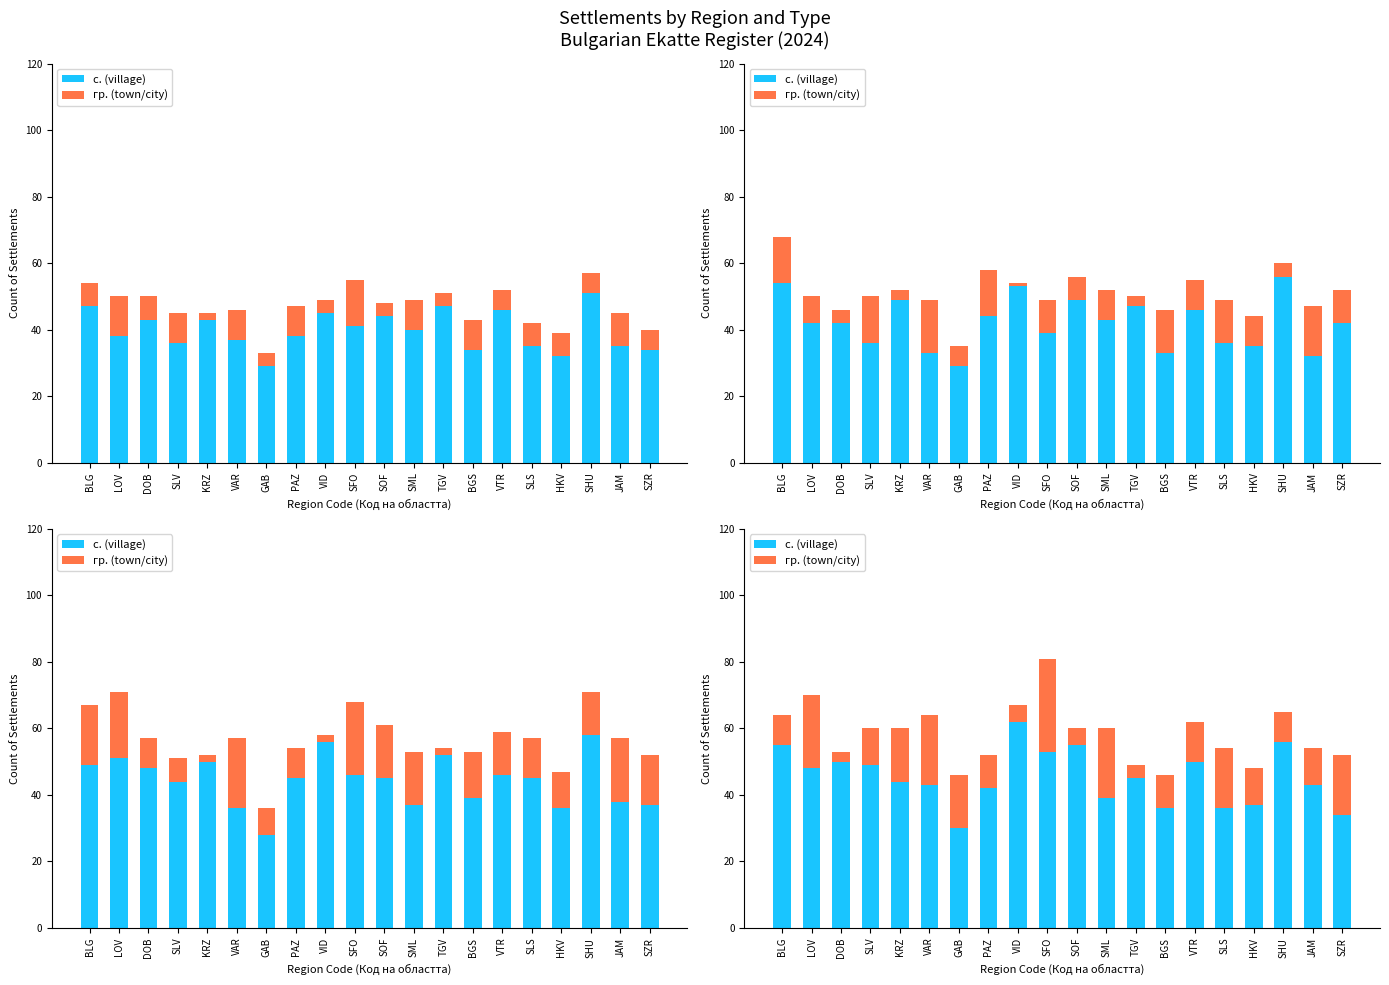

Reading right to left, extract all data points from this chart.

с. (village): SZR=34	JAM=43	SHU=56	HKV=37	SLS=36	VTR=50	BGS=36	TGV=45	SML=39	SOF=55	SFO=53	VID=62	PAZ=42	GAB=30	VAR=43	KRZ=44	SLV=49	DOB=50	LOV=48	BLG=55
гр. (town/city): SZR=18	JAM=11	SHU=9	HKV=11	SLS=18	VTR=12	BGS=10	TGV=4	SML=21	SOF=5	SFO=28	VID=5	PAZ=10	GAB=16	VAR=21	KRZ=16	SLV=11	DOB=3	LOV=22	BLG=9